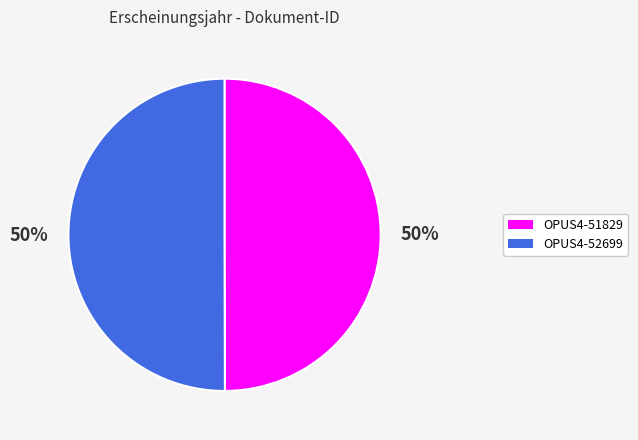

To the nearest percent, what is the average slice percentage?

50%